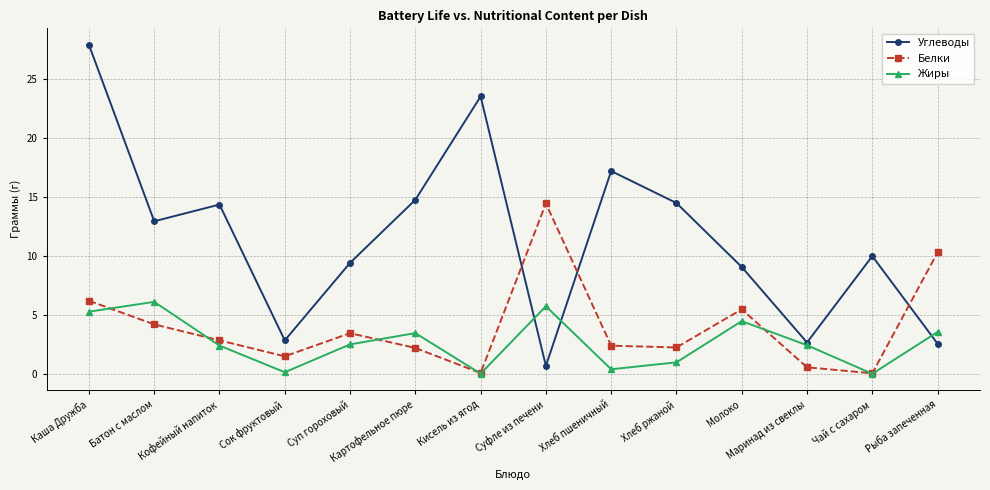

True or false: Углеводы and Жиры intersect in this chart.

True